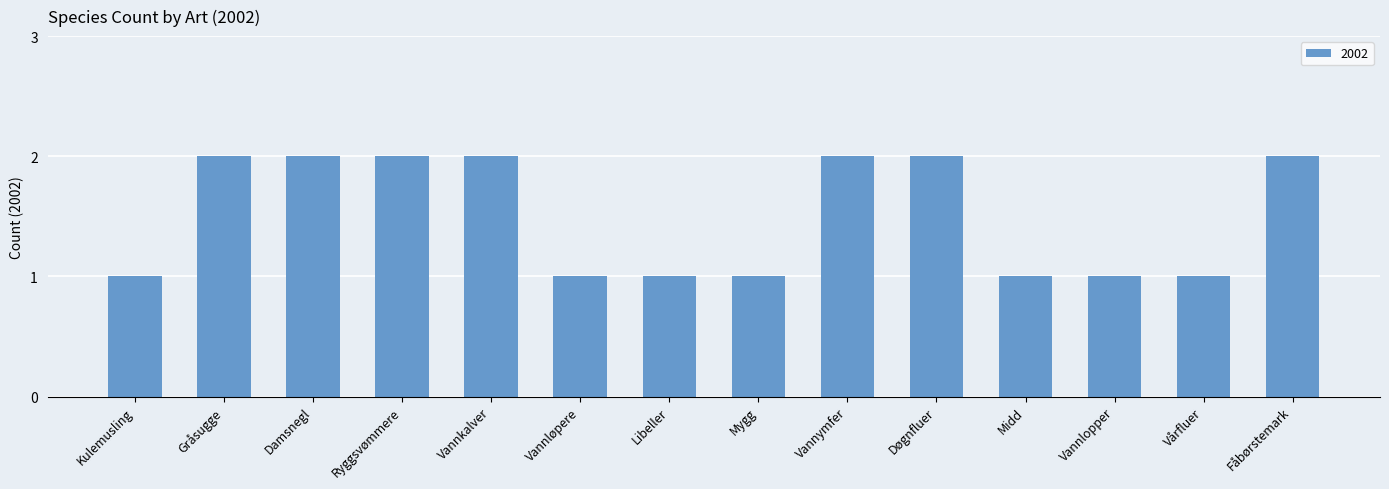

Approximately how many times larger is the value at Vannymfer compared to Mygg?

2.0